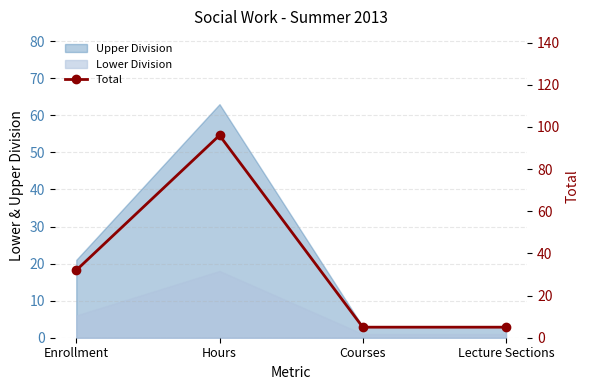

Where is the first local maximum?

Hours